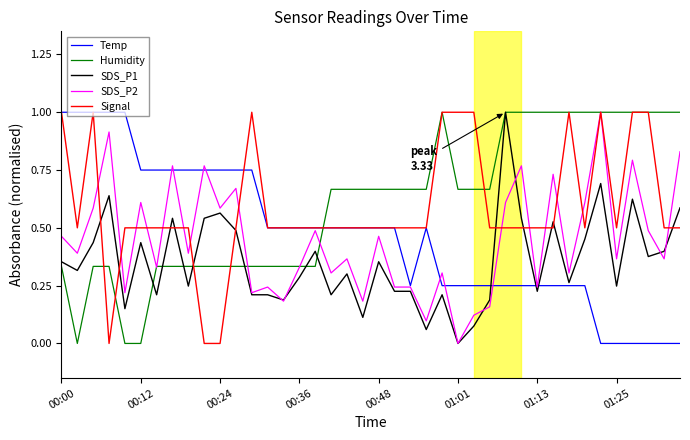

True or false: Temp and Signal intersect in this chart.

True